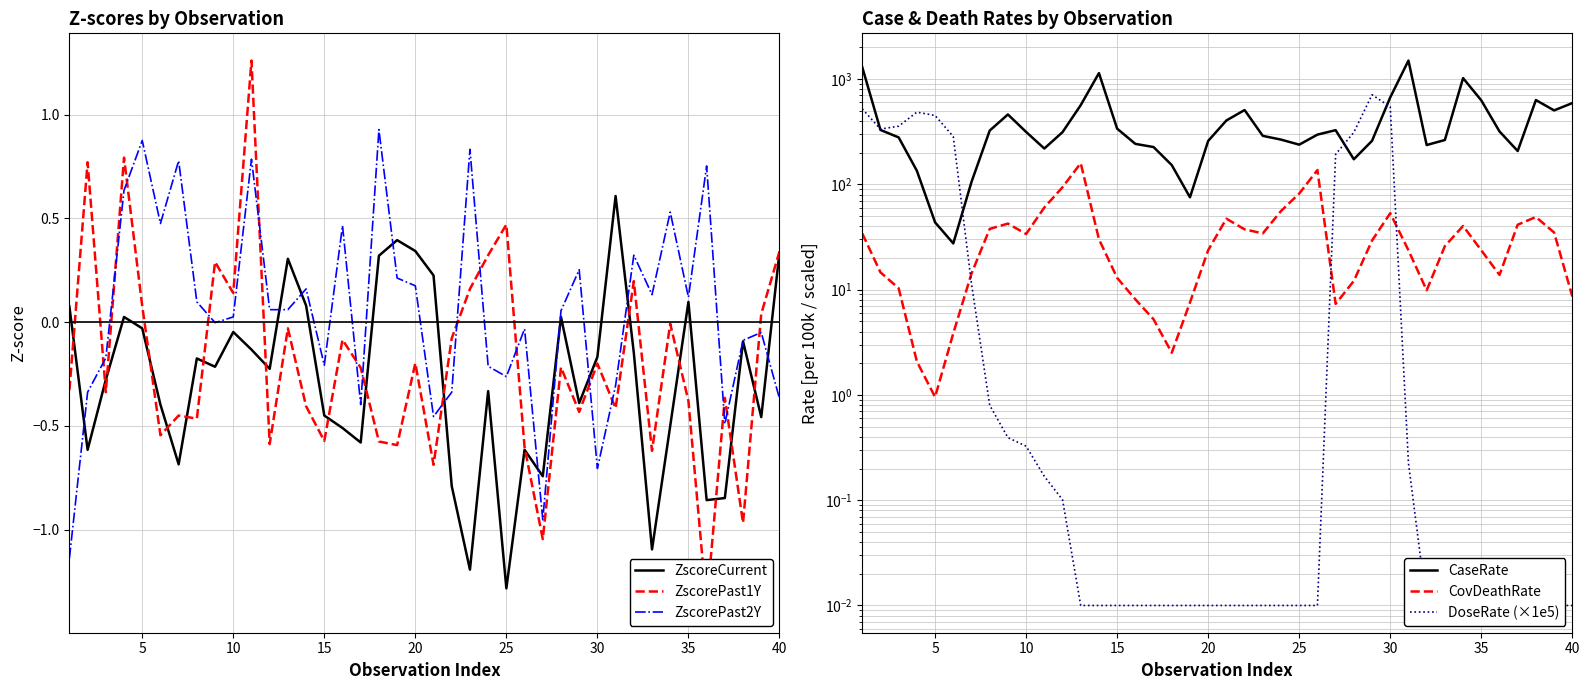

True or false: ZscorePast2Y has more than 2 interior local peaks.

True